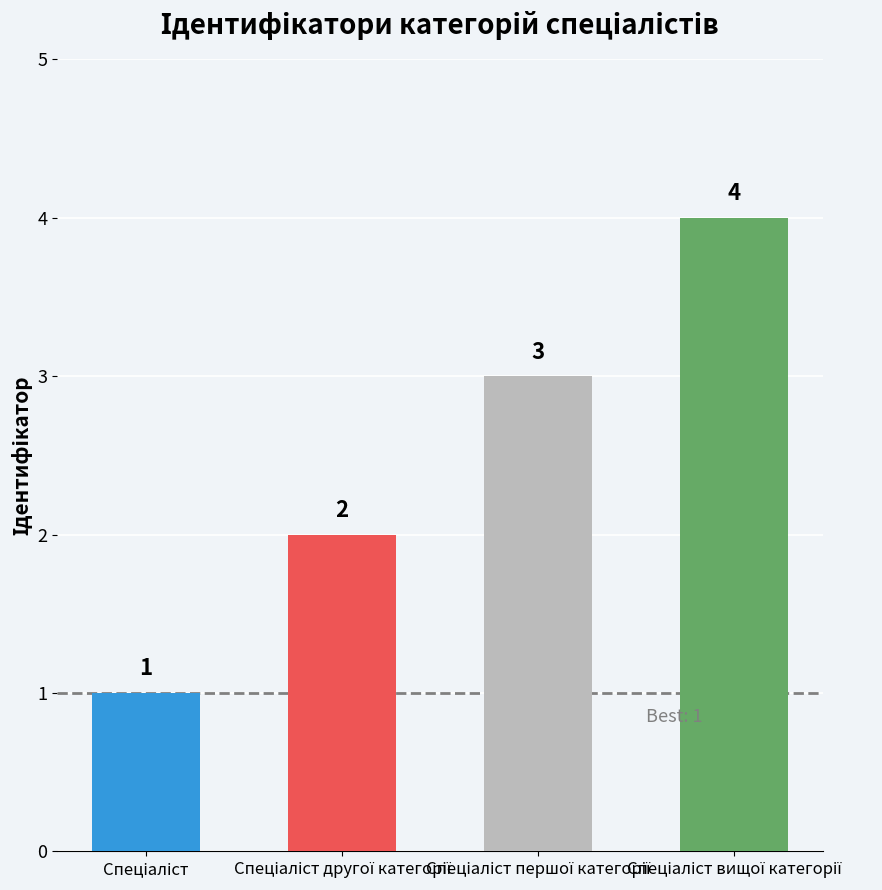

What is the value of the 1st bar from the left?

1